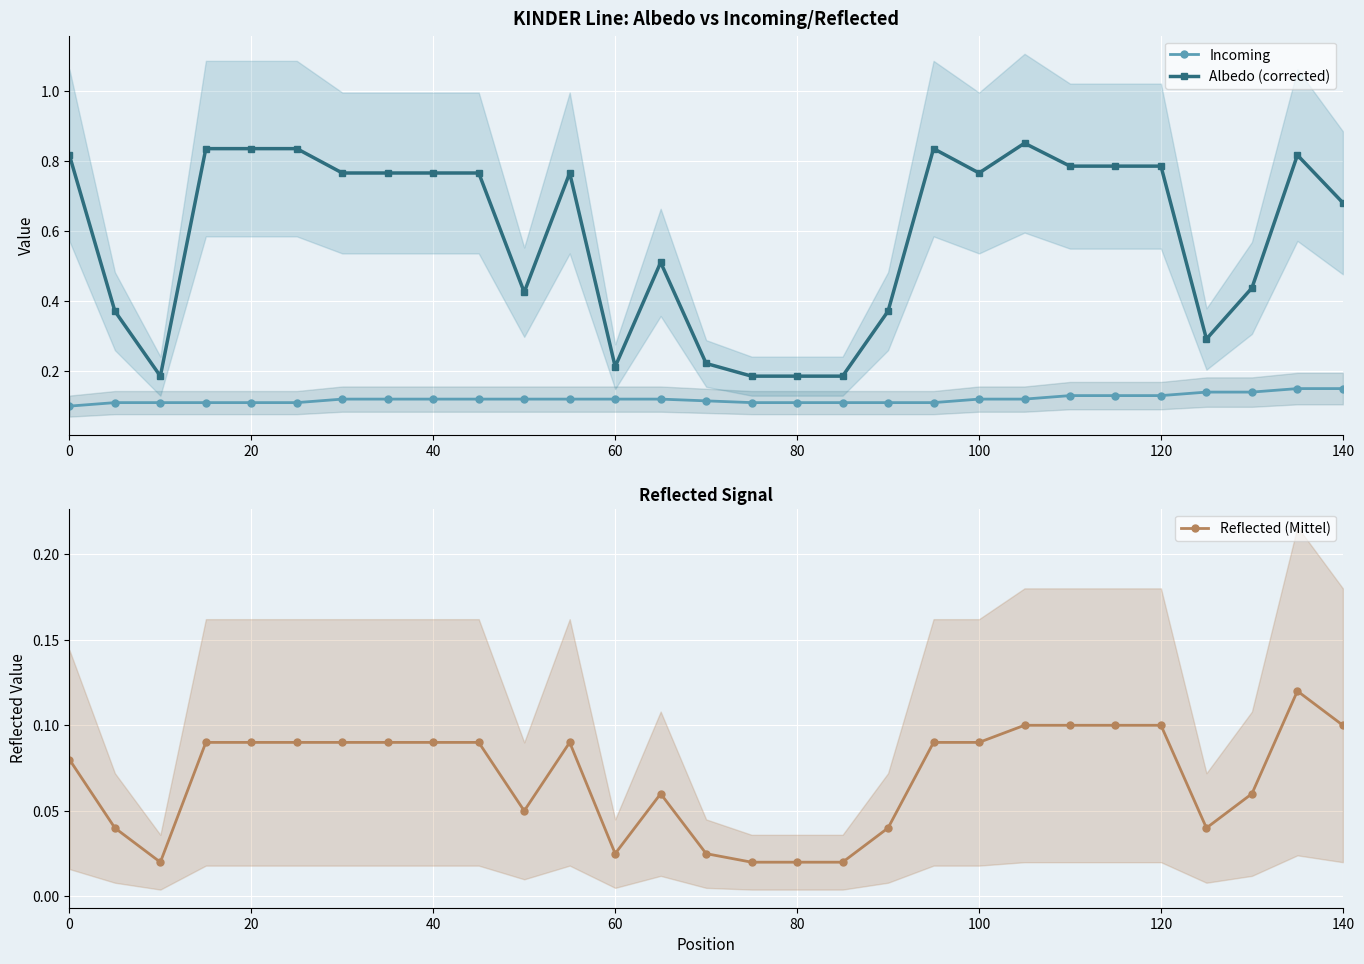

What is the greatest value displayed?

0.8